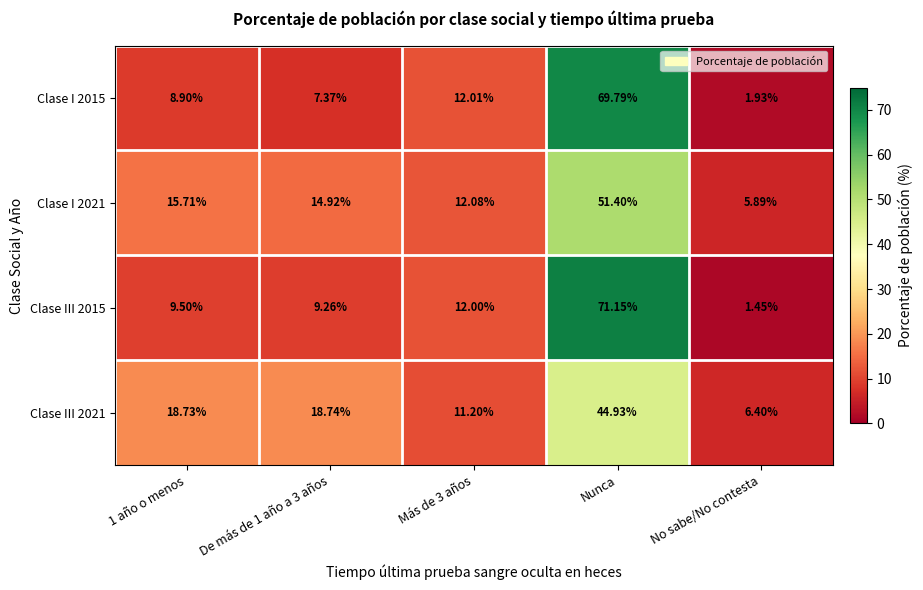

Is the value of Clase III 2015 at 1 año o menos greater than the value of Clase I 2015 at Más de 3 años?

No